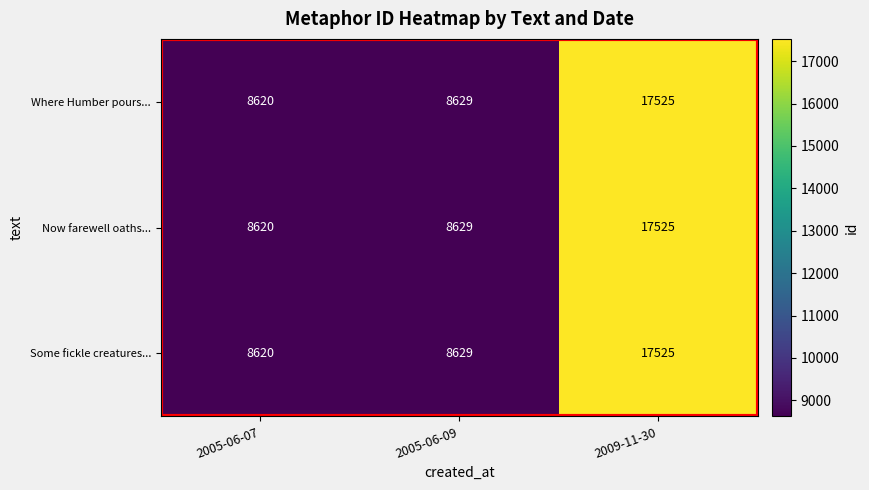

At which category is the sum across all series the highest?

2009-11-30